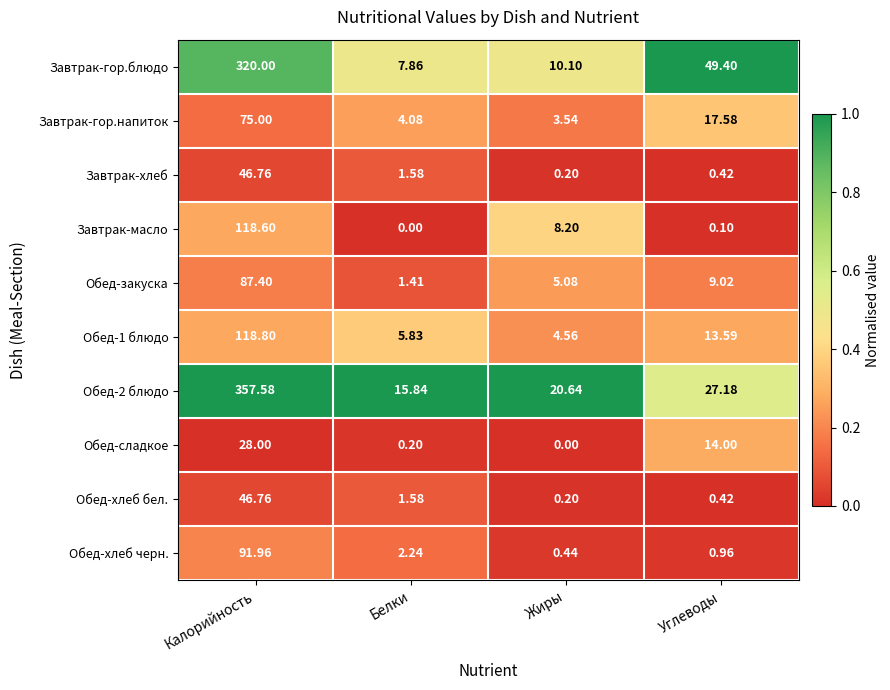

Which series has the largest total across all categories?

Обед-2 блюдо